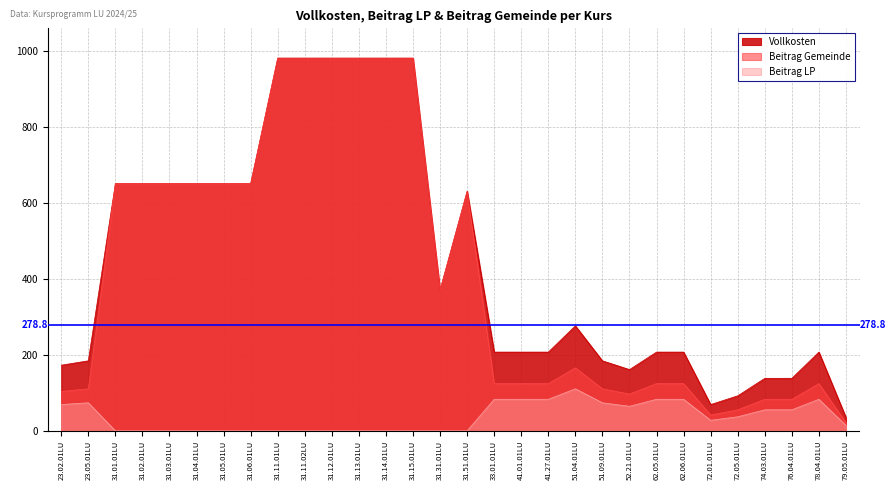

What is the sum of all Vollkosten values?

13471.5